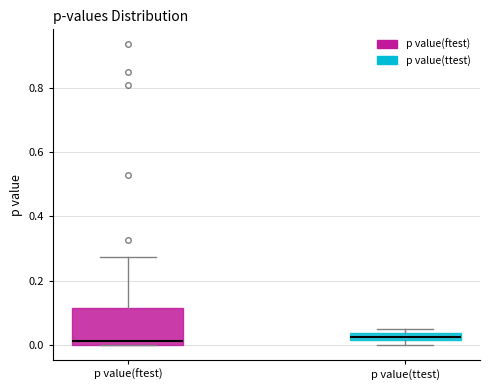

Comparing the boxes themselves (not the whiskers), which one is the tallest?

p value(ftest)